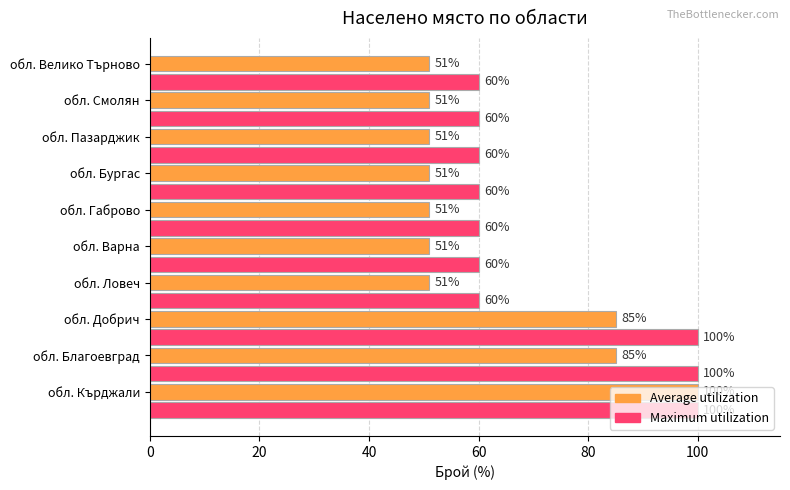

Is it true that Maximum utilization equals 60 at обл. Пазарджик?

True